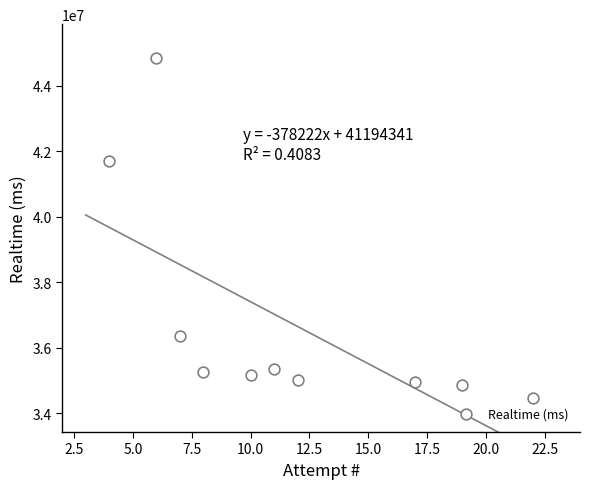

What is the average X value?

12